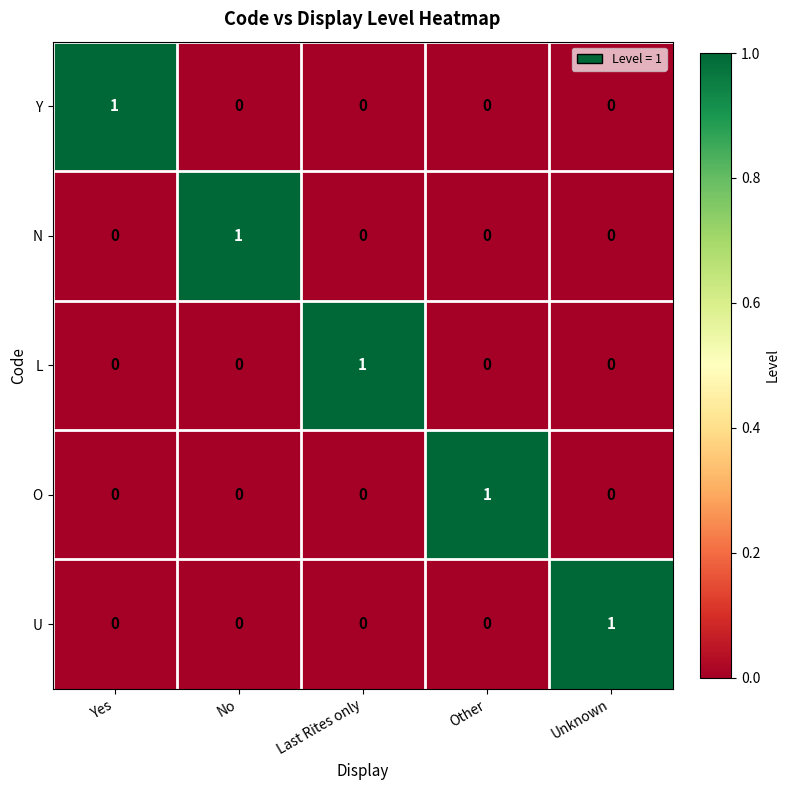

At how many categories does at least one series exceed 0?

5